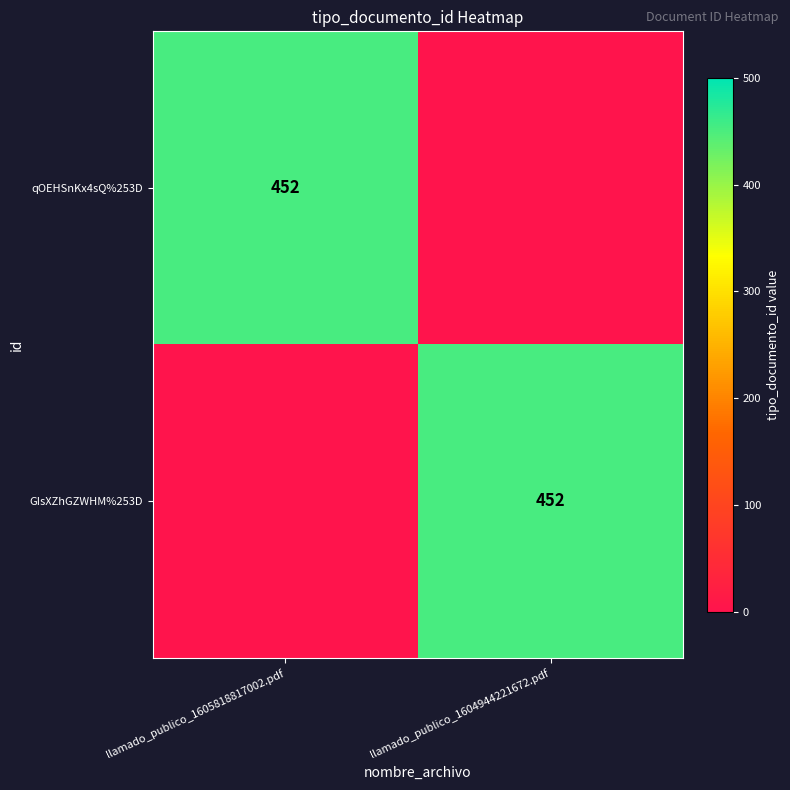

What is the total value across all series at llamado_publico_1605818817002.pdf?

452